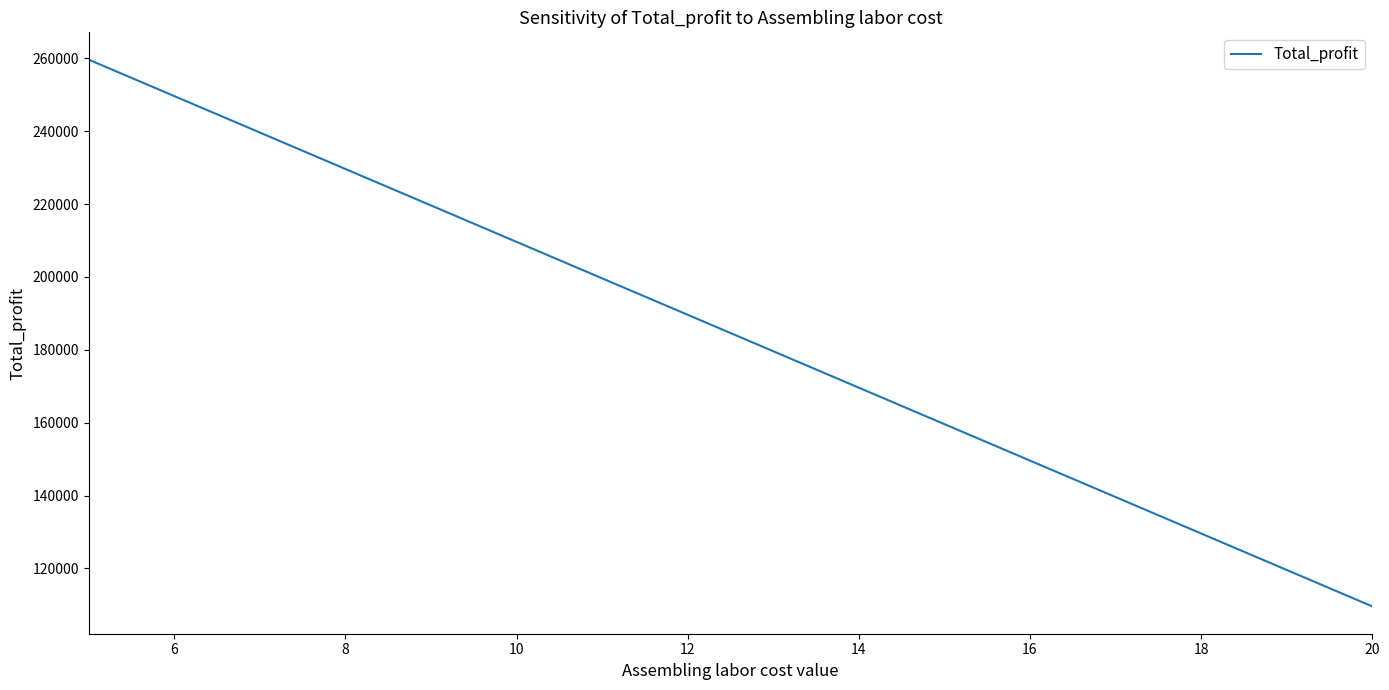

Is this an area chart (filled region under the line)?

No